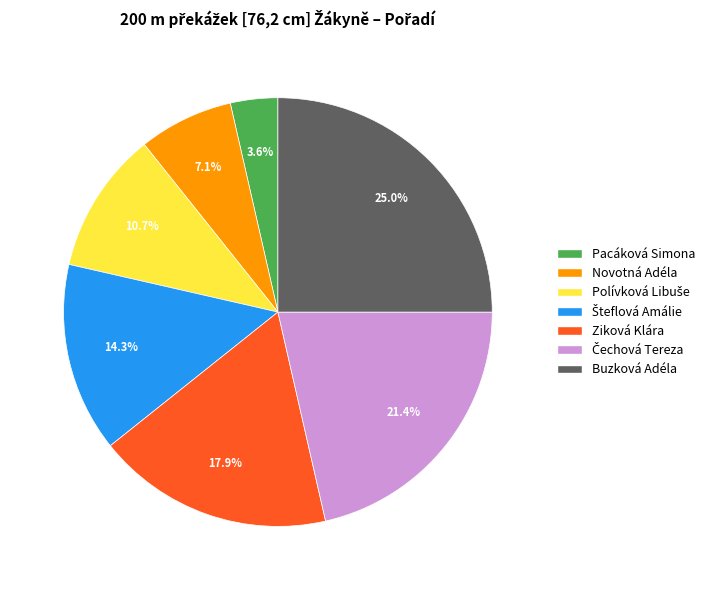

The Buzková Adéla slice represents 35% of the pie. True or false?

False